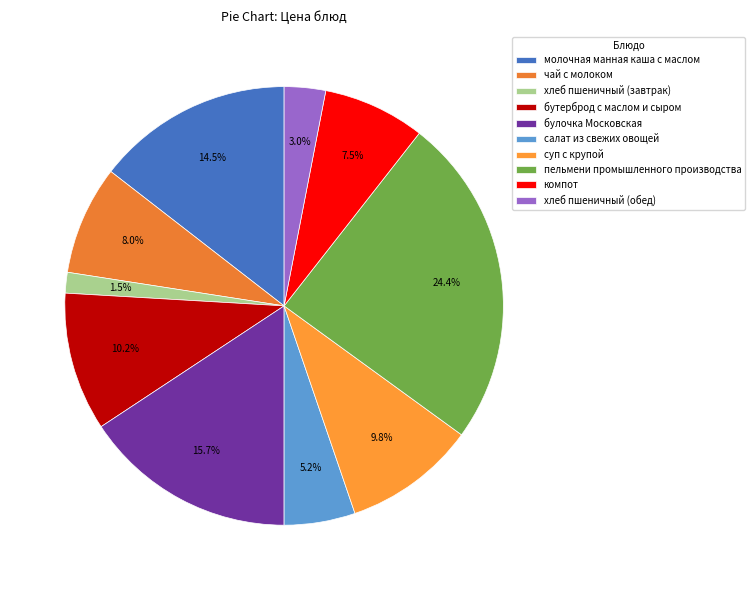

The пельмени промышленного производства slice represents 24% of the pie. True or false?

True